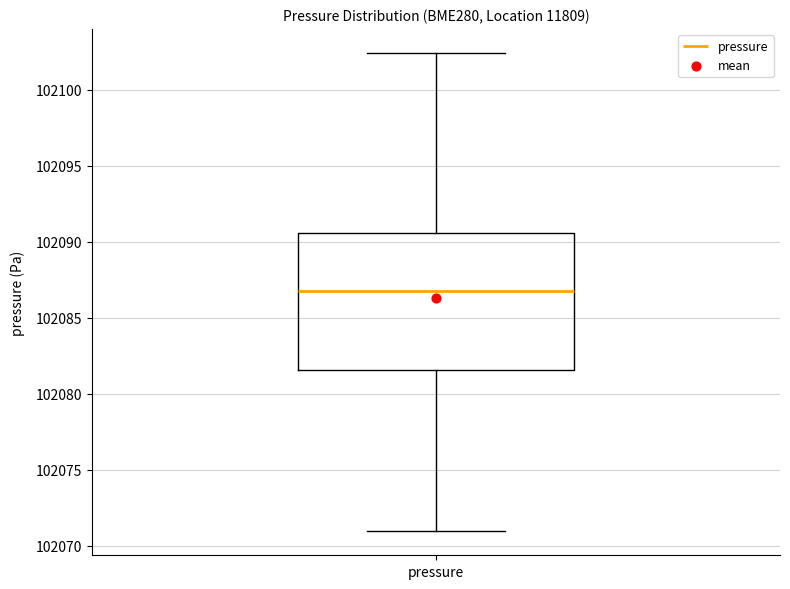

Where does the lower whisker of the box for pressure end on the y-axis? The values are not printed on the chart, so give them approximately, as read against the axis.

102071.0